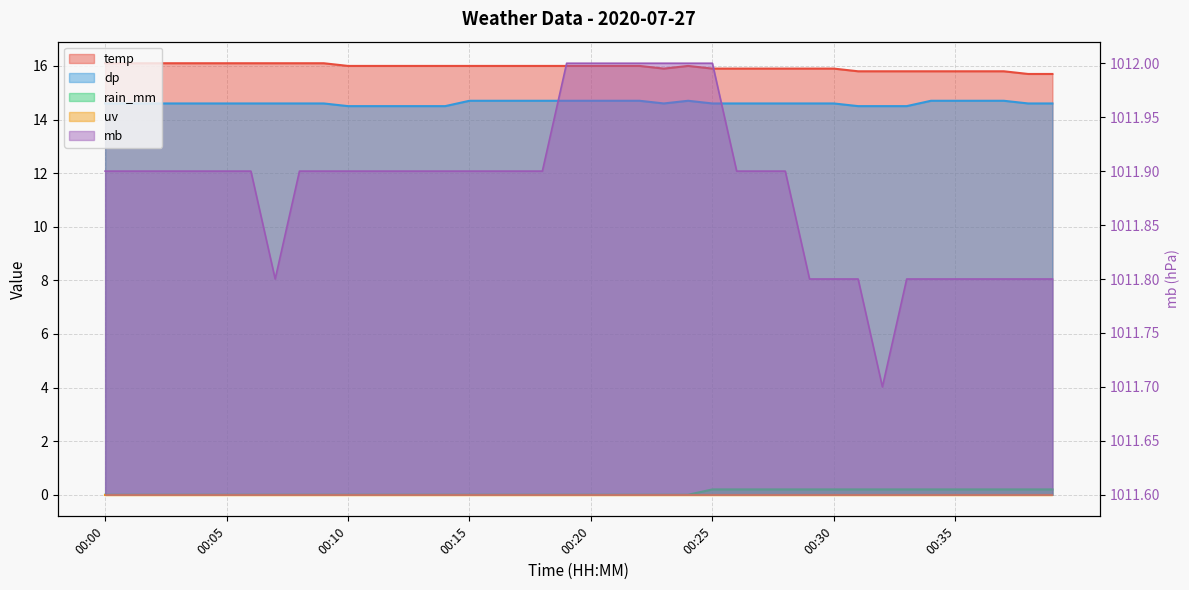

True or false: dp and rain_mm intersect in this chart.

False